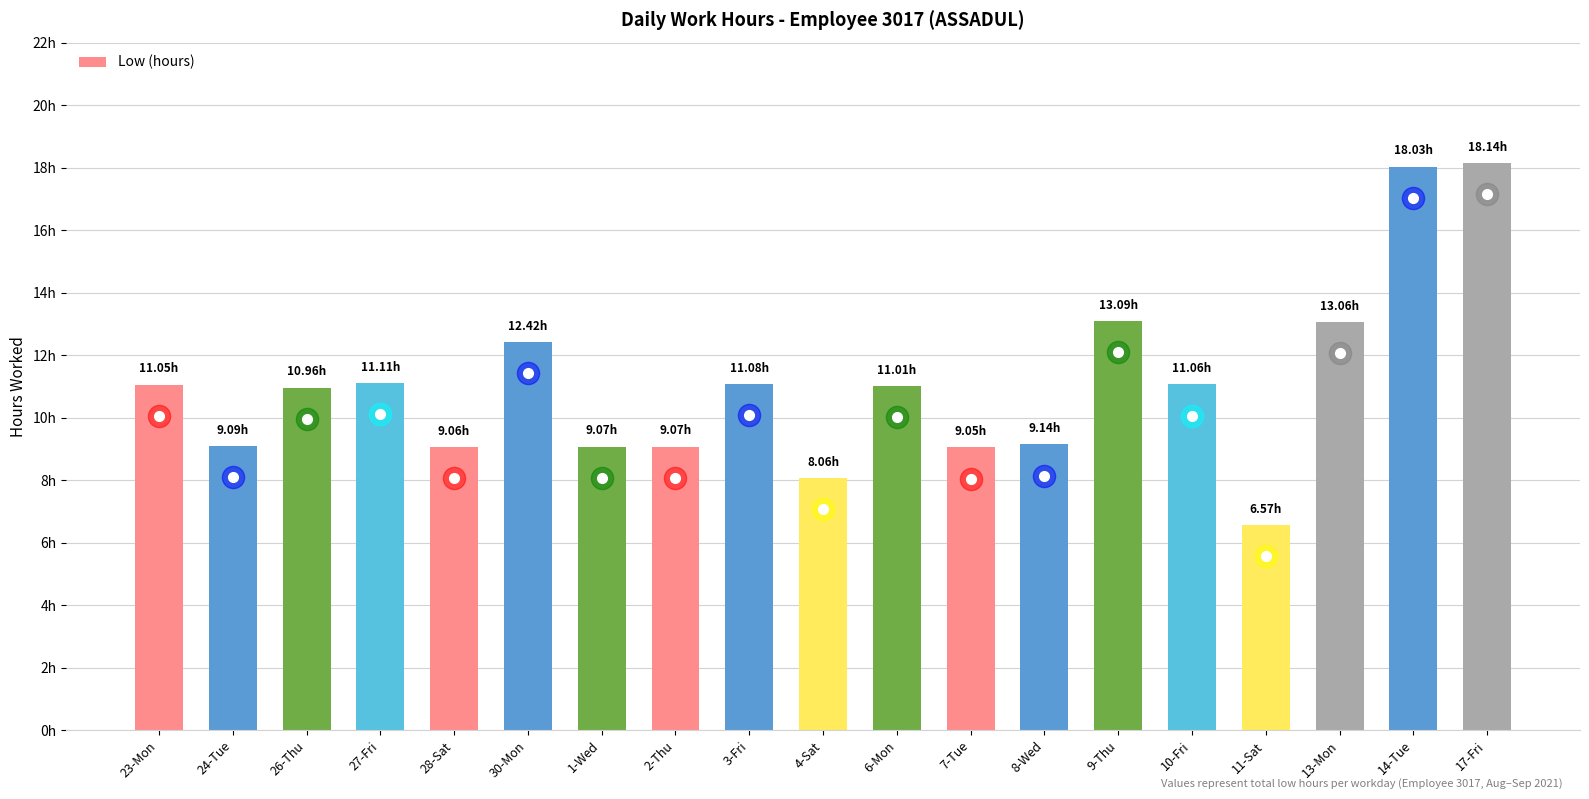

What is the greatest value displayed?

18.1